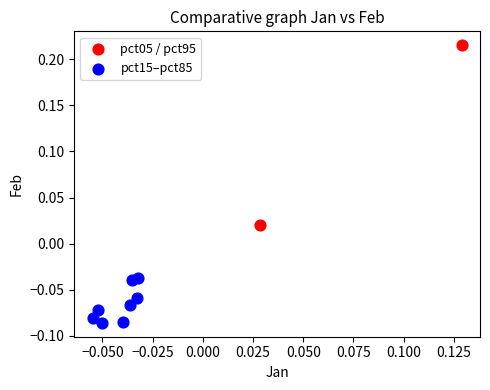

What are all the series names shown in the legend?

pct05 / pct95, pct15–pct85